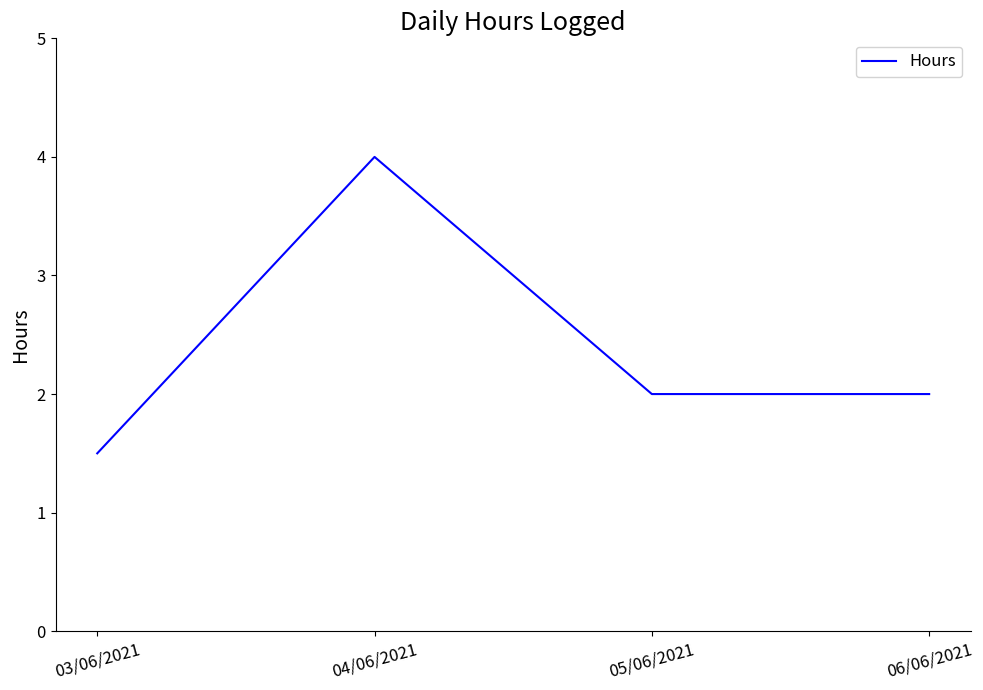

The chart shows a value of 2.0 at 05/06/2021. True or false?

True